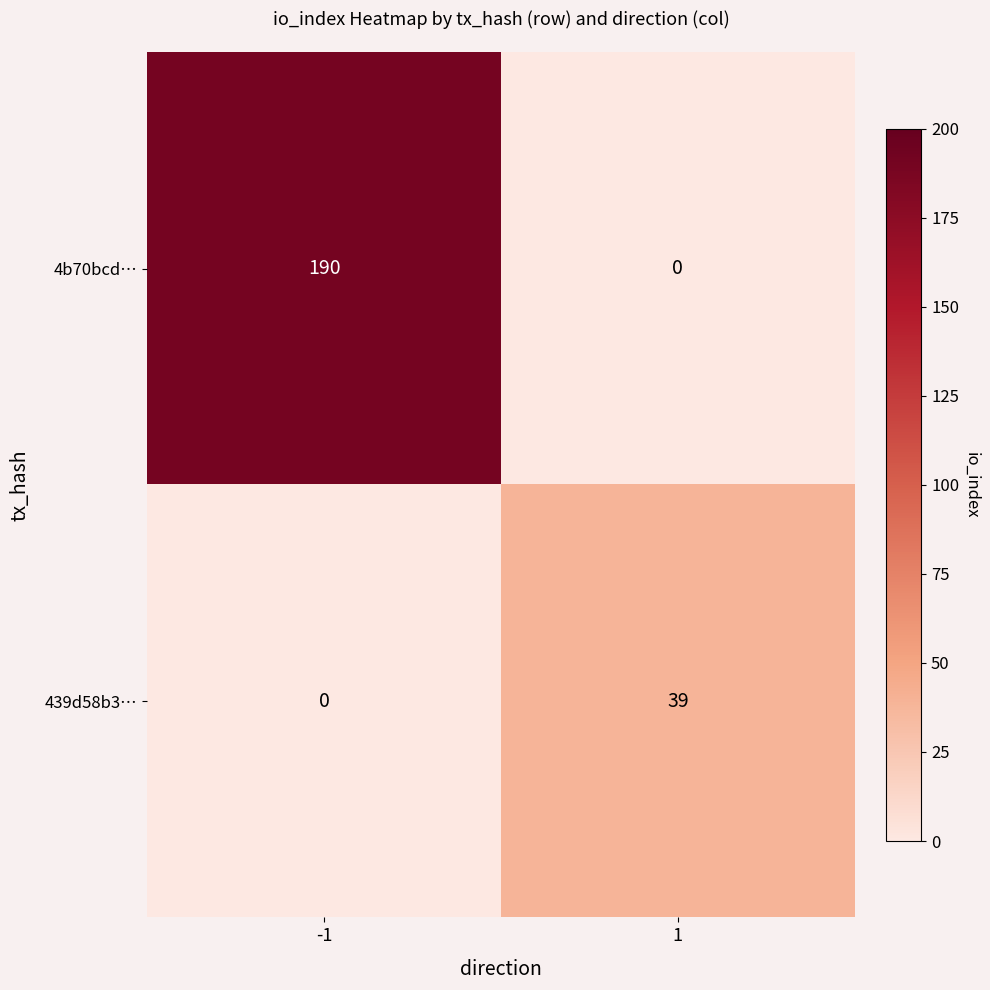

Read the 439d58b3… value at 1, to the nearest 10.

40